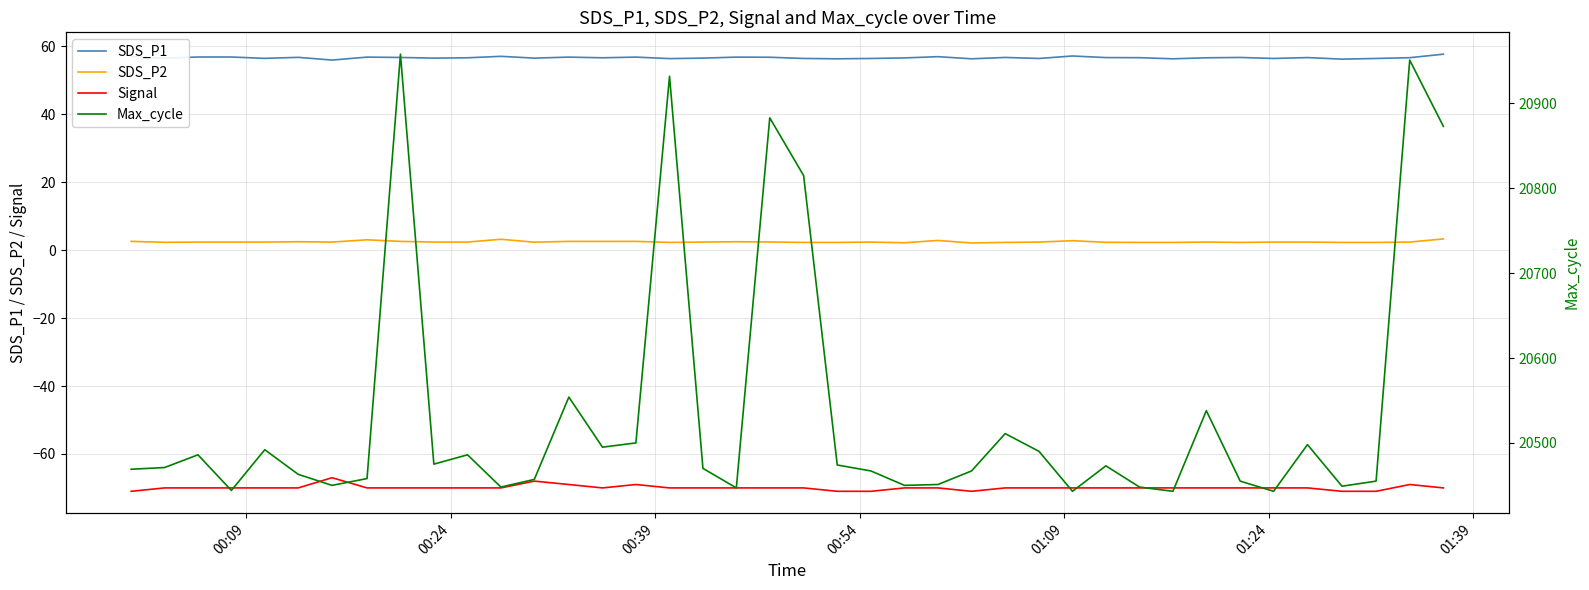

What is the difference between the maximum and minimum values in the Max_cycle series?

515.0